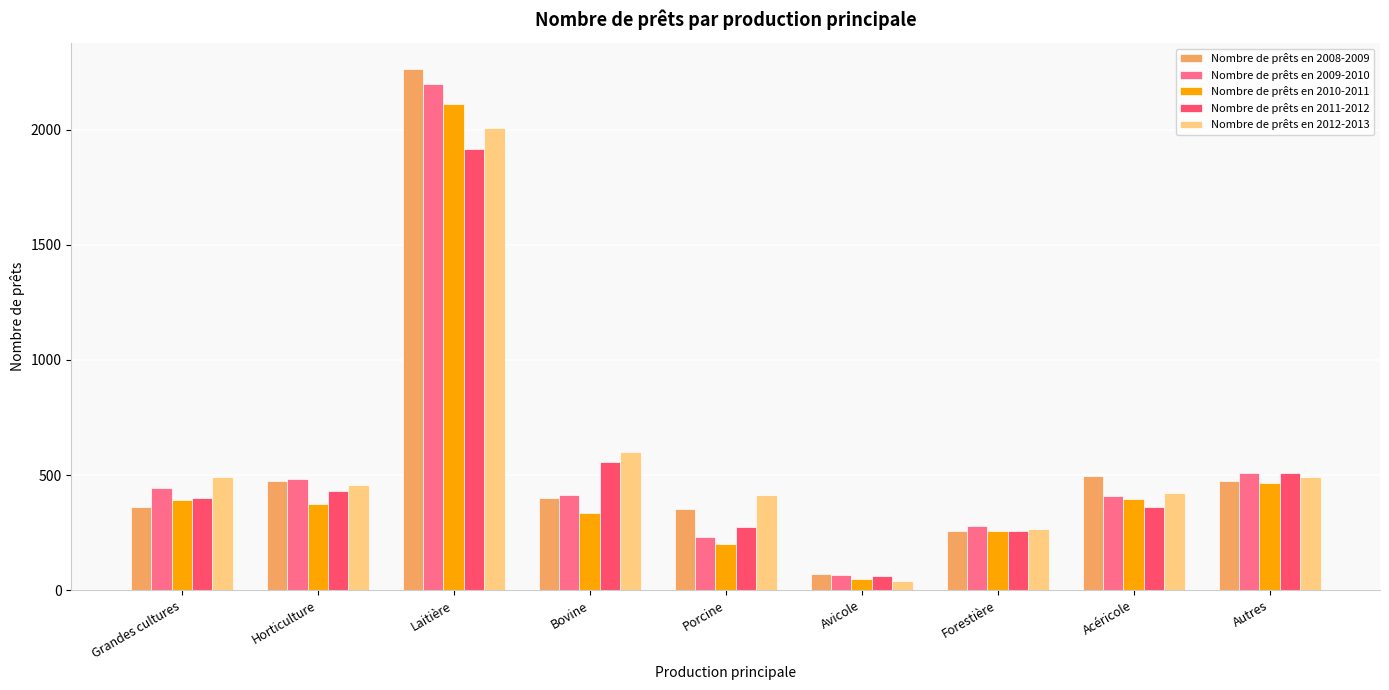

What is the spread (max minus min) of values at Autres?

45